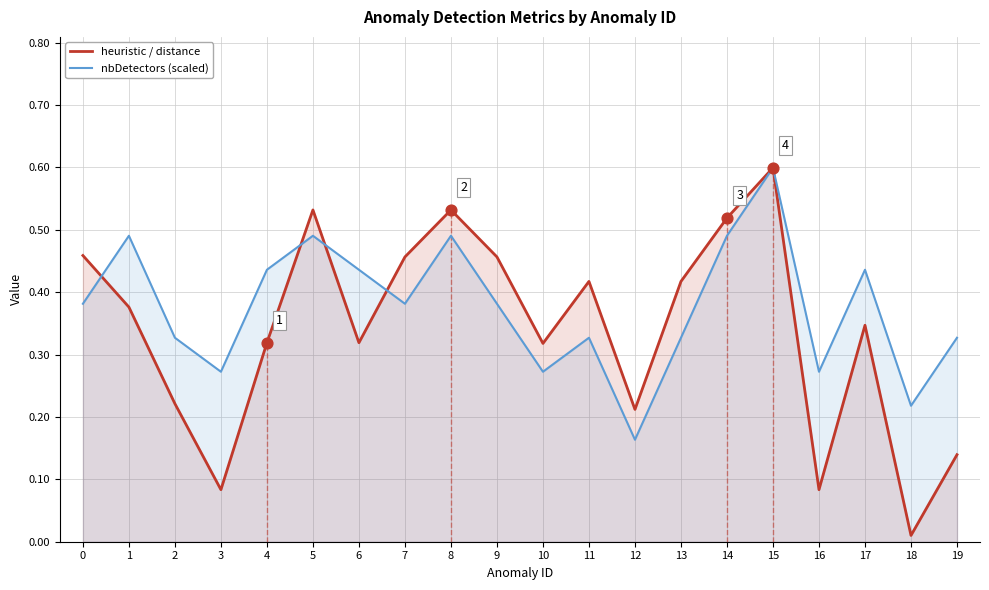

What are all the series names shown in the legend?

heuristic / distance, nbDetectors (scaled)